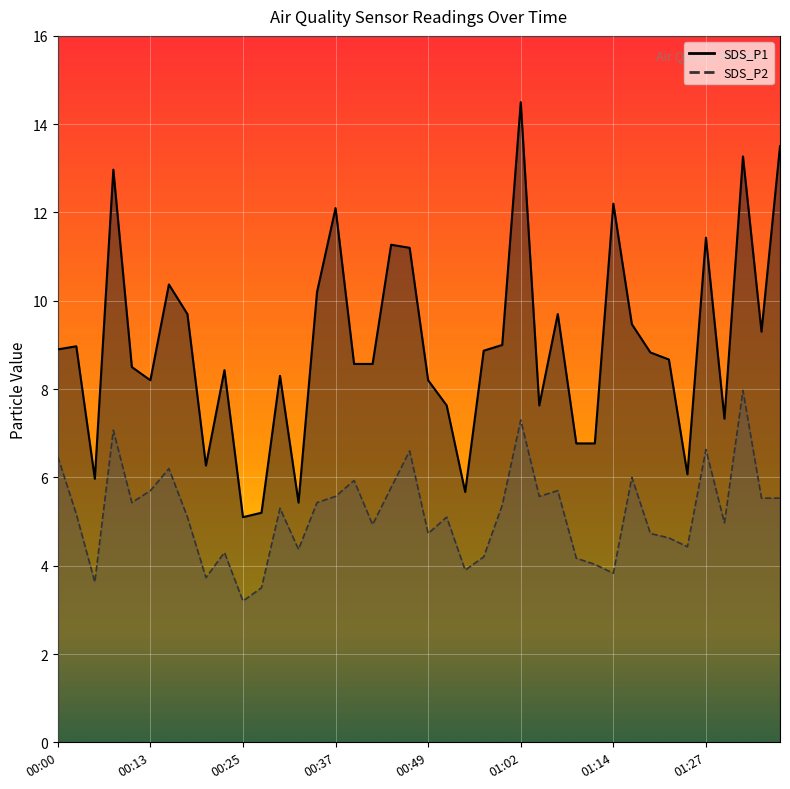

What is the difference between the SDS_P1 values at 01:02 and 00:15?

4.1